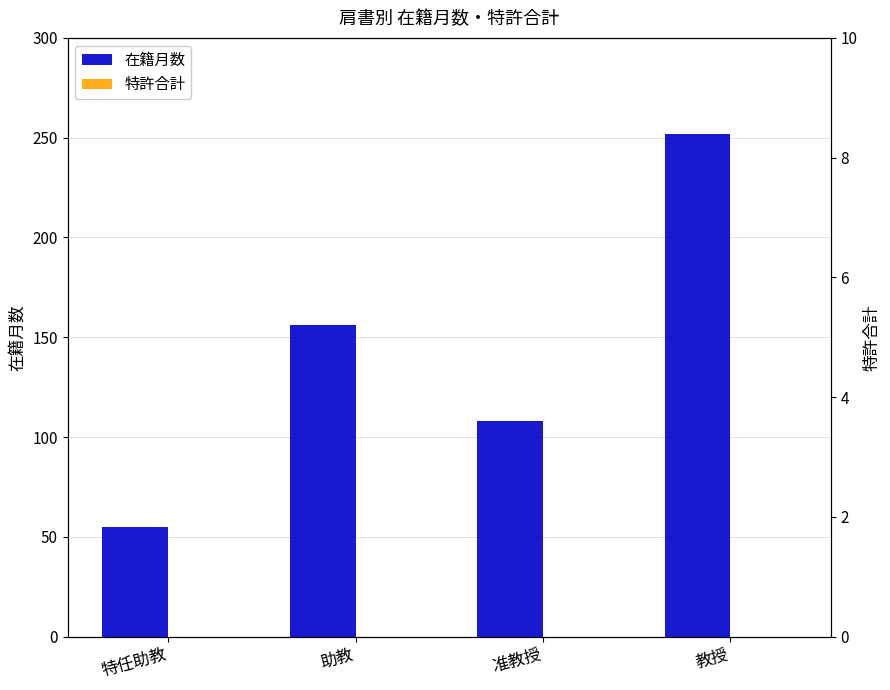

What is the spread (max minus min) of values at 特任助教?

55